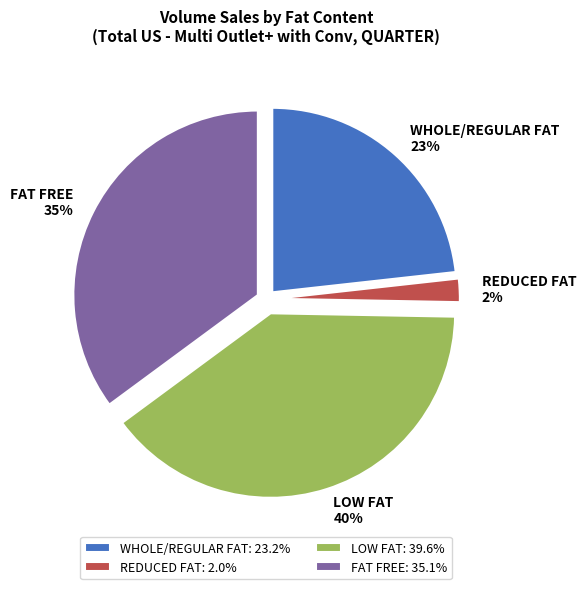

Combined, do LOW FAT and REDUCED FAT account for over 50%?

No